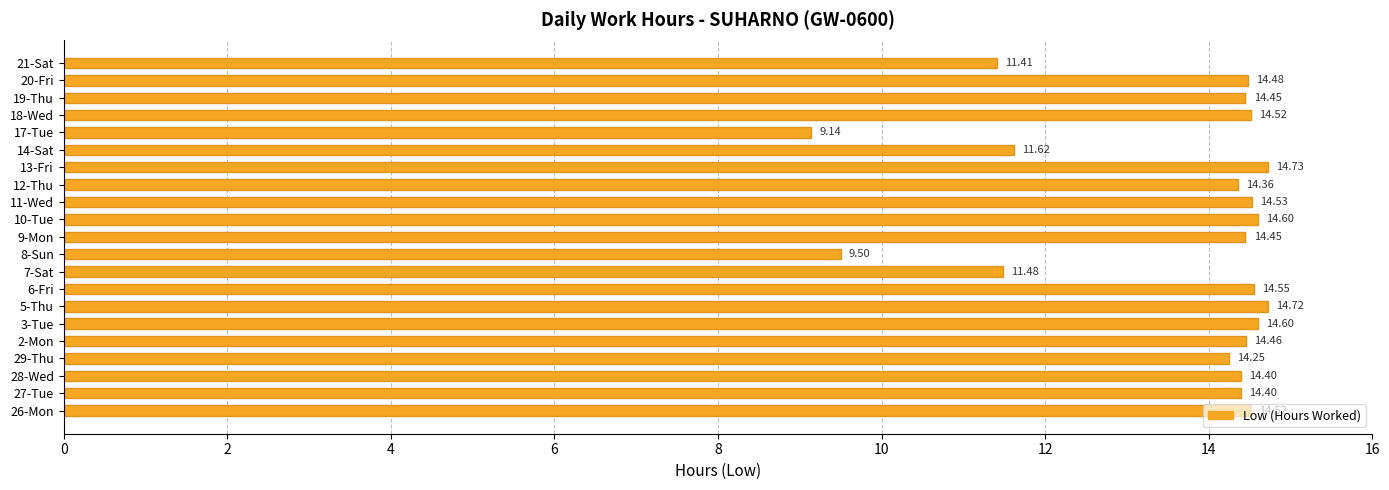

What is the sum of all values?

285.2